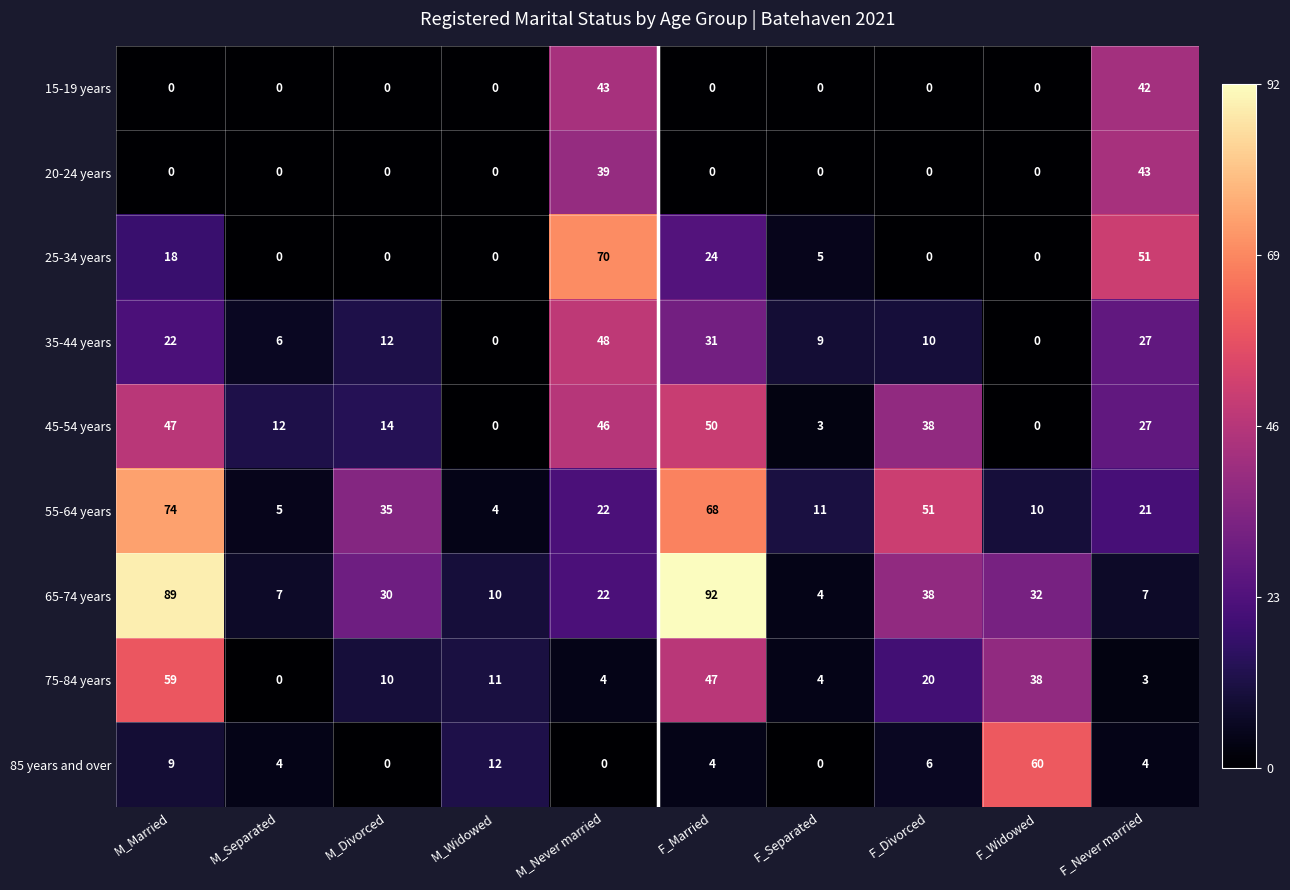

What is the difference between the highest and lowest values at F_Separated?

11